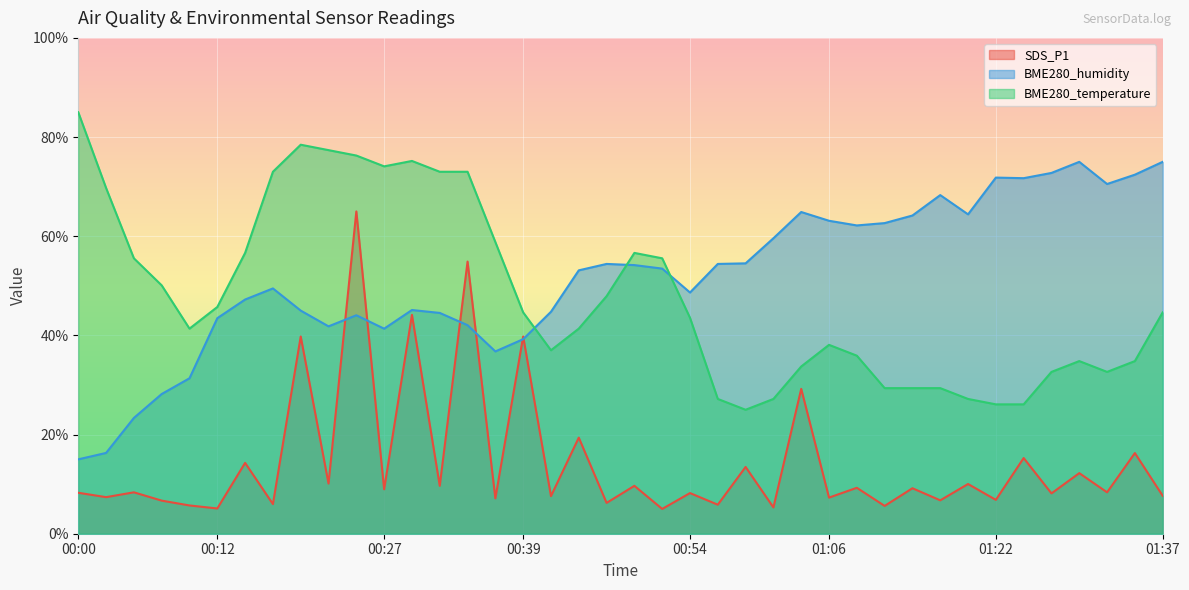

What is the average value of the BME280_temperature series?

48.1